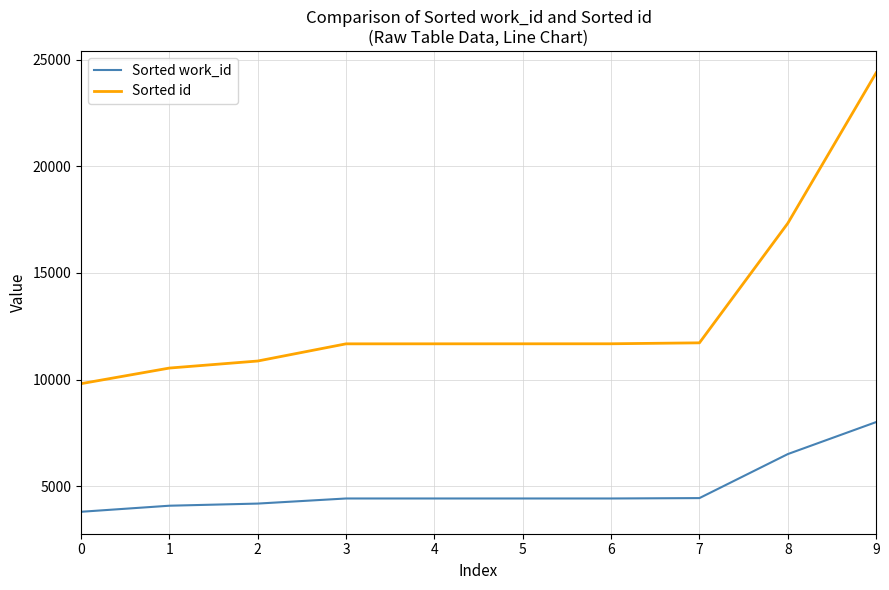

At which label is Sorted id closest to 17095?

8